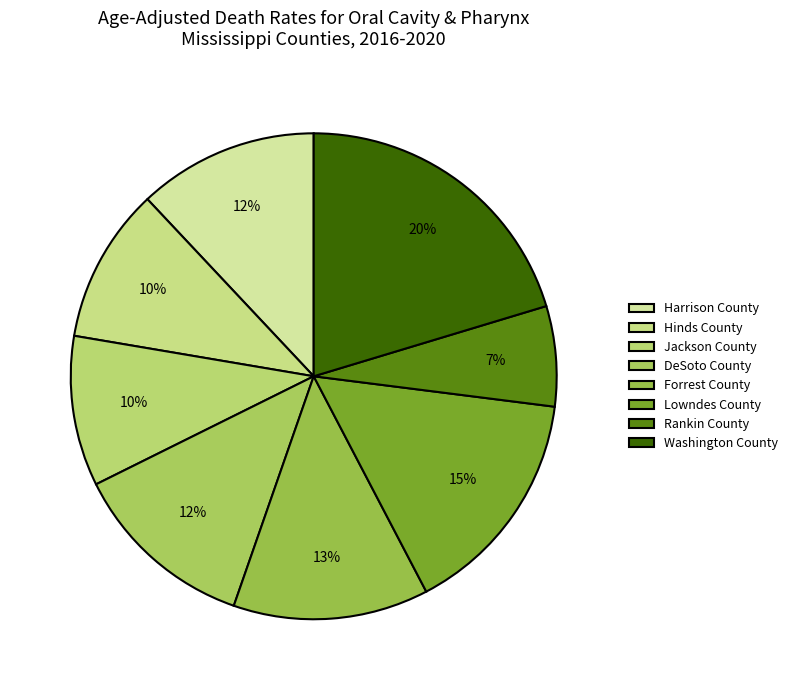

What is the ratio of the value at Lowndes County to the value at Jackson County?

1.5